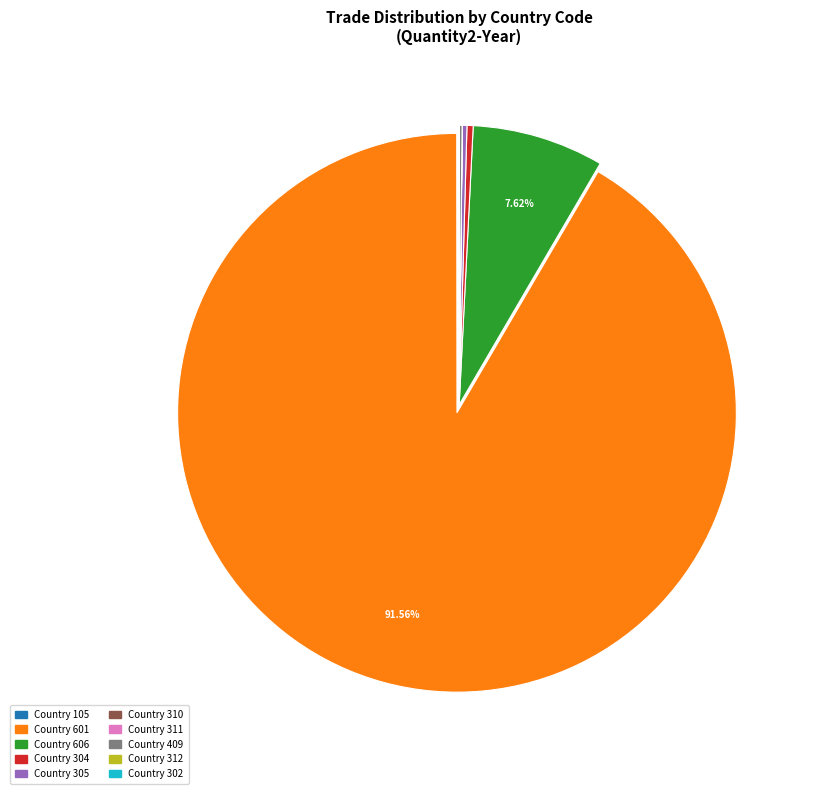

Which slice is the largest?

Country 601